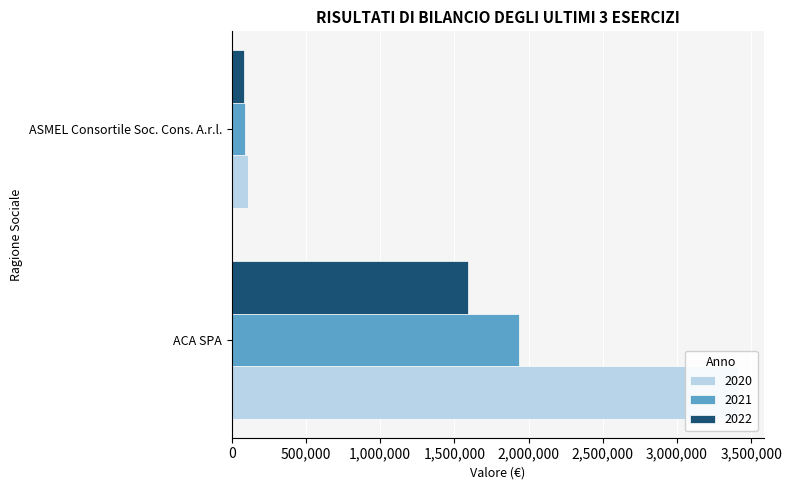

Are the bars grouped side by side (vs. stacked)?

Yes